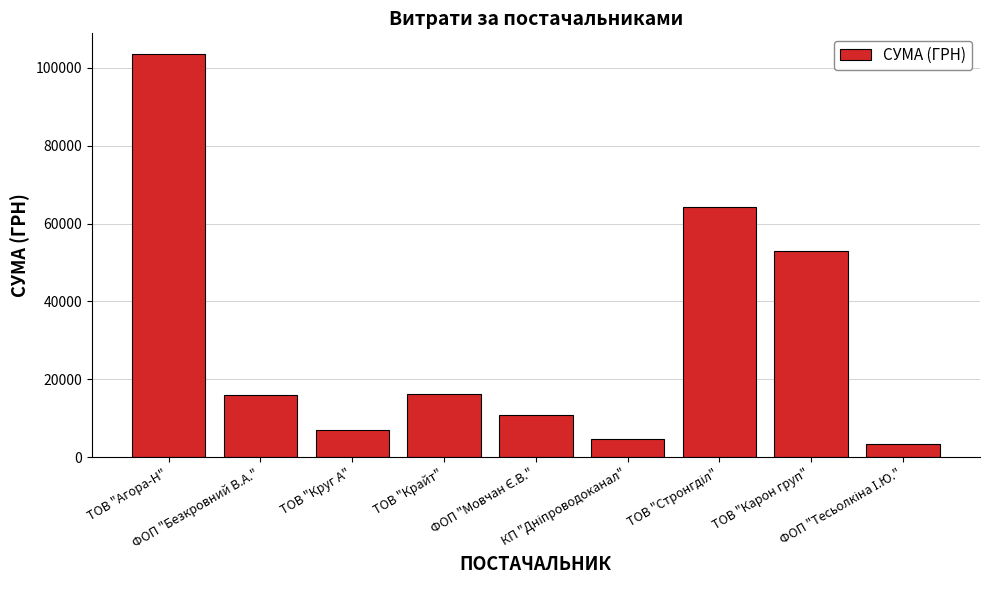

What is the average value?

30997.1